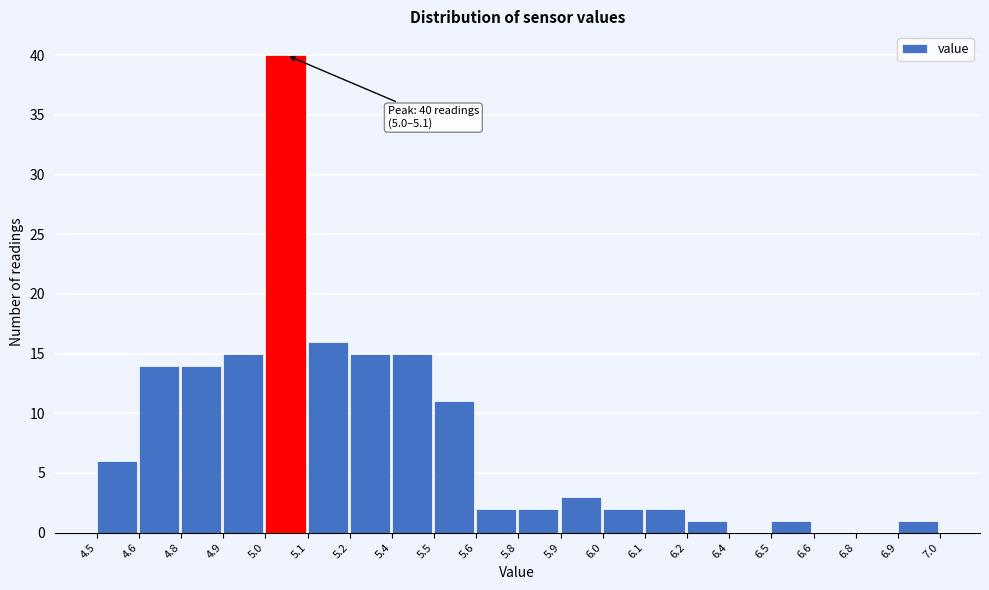

Reading left to right, list all the values displayed in this chart.

4.5=6	4.6=14	4.8=14	4.9=15	5.0=40	5.1=16	5.2=15	5.4=15	5.5=11	5.6=2	5.8=2	5.9=3	6.0=2	6.1=2	6.2=1	6.4=0	6.5=1	6.6=0	6.8=0	6.9=1